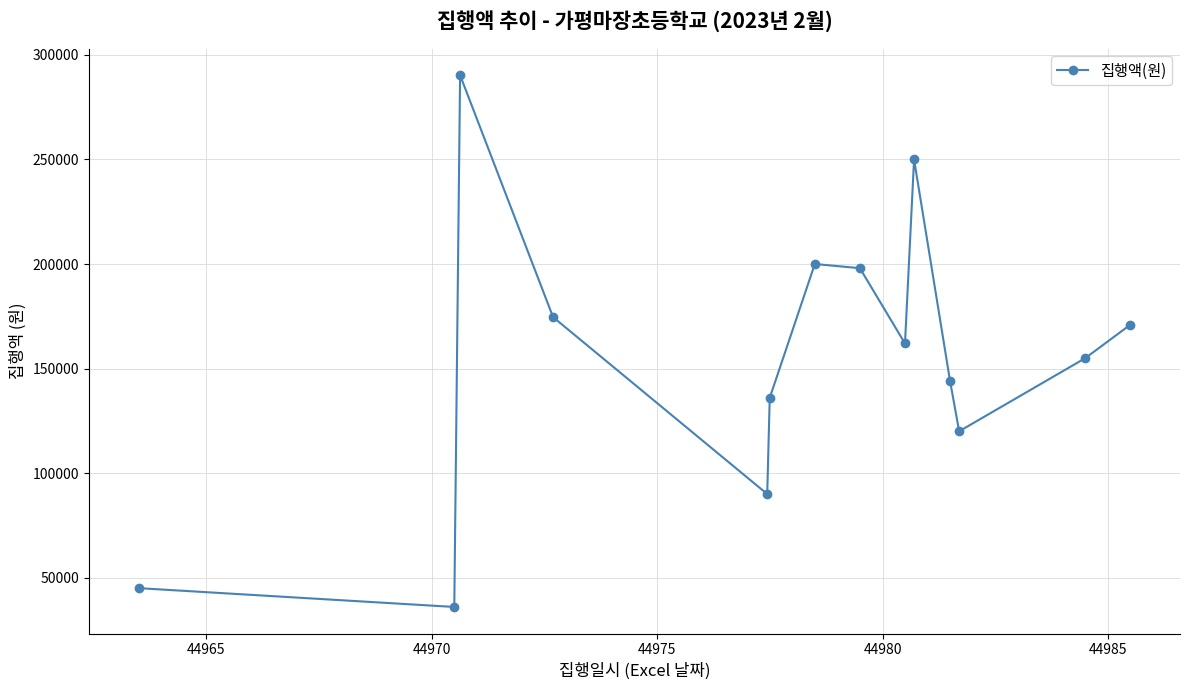

How many series are shown in this chart?

1